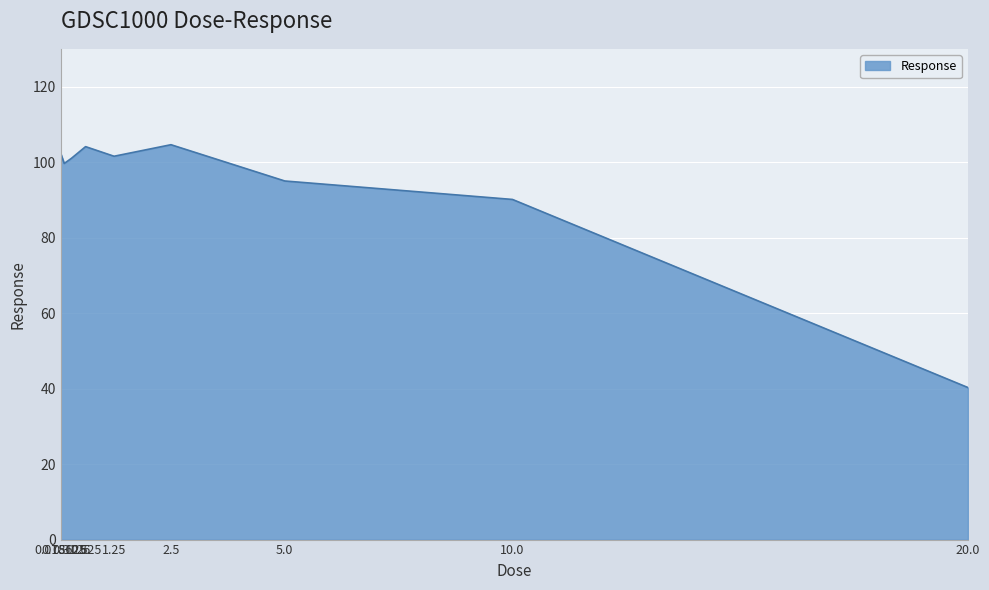

What is the difference between the maximum and minimum values?

64.3